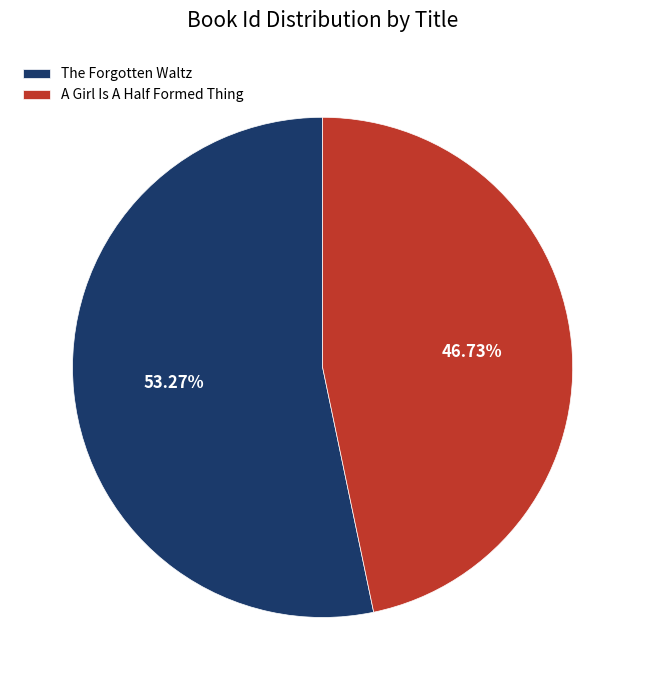

To the nearest percent, what is the difference between the A Girl Is A Half Formed Thing and The Forgotten Waltz slice percentages?

7%